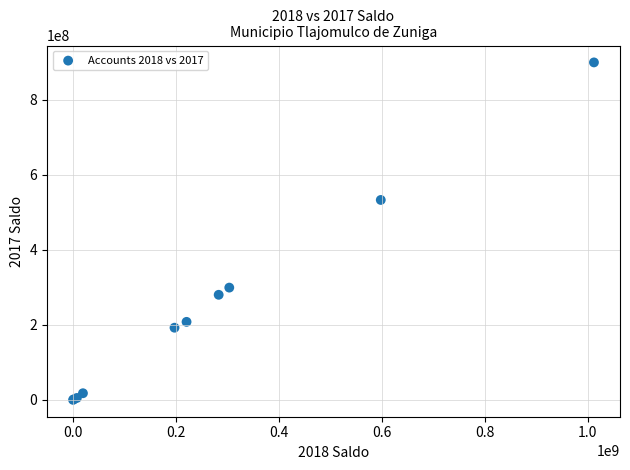

What Y value in the scatter plot is closest to 449941205?

533078157.5